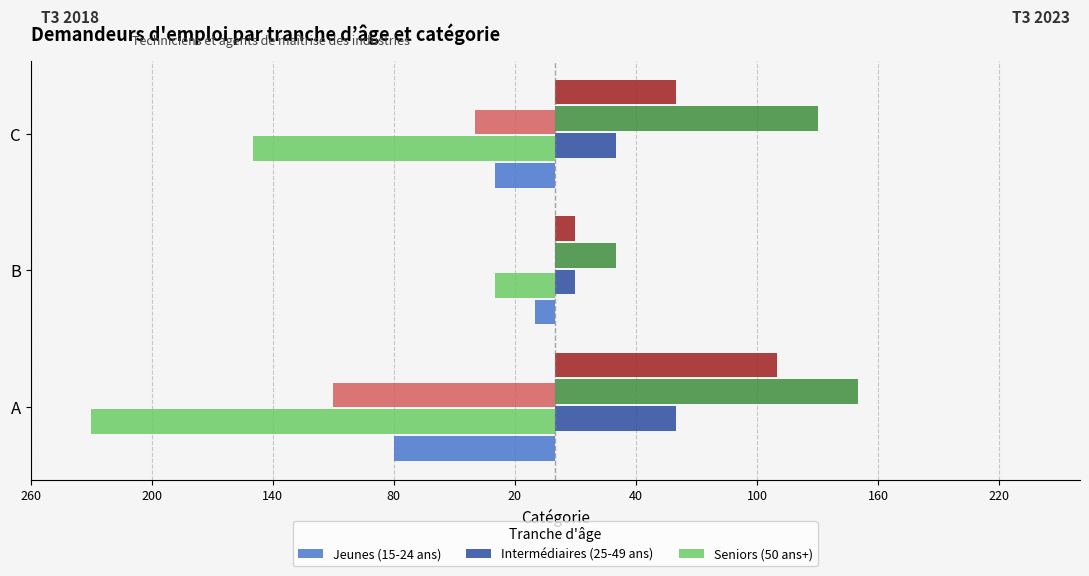

Reading right to left, list all the values displayed in this chart.

Jeunes (15-24 ans) (T3 2018): -30	-10	-80
Jeunes (15-24 ans) (T3 2023): 30	10	60
Intermédiaires (25-49 ans) (T3 2018): -150	-30	-230
Intermédiaires (25-49 ans) (T3 2023): 130	30	150
Seniors (50 ans+) (T3 2018): -40	0	-110
Seniors (50 ans+) (T3 2023): 60	10	110